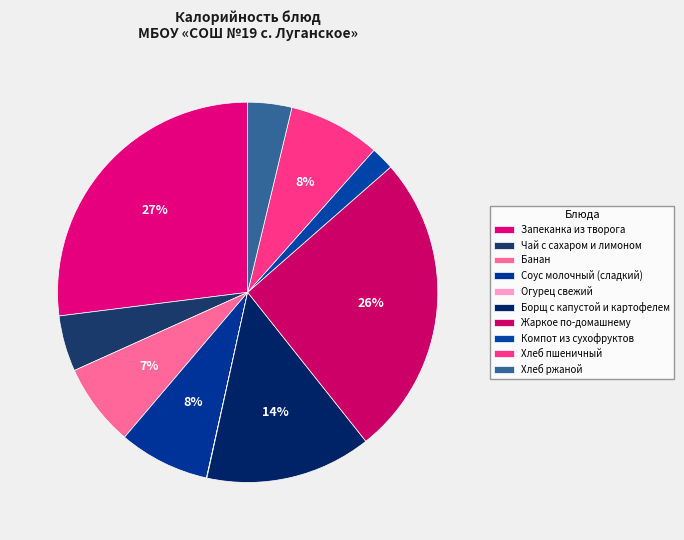

To the nearest percent, what is the difference between the Жаркое по-домашнему and Чай с сахаром и лимоном slice percentages?

21%